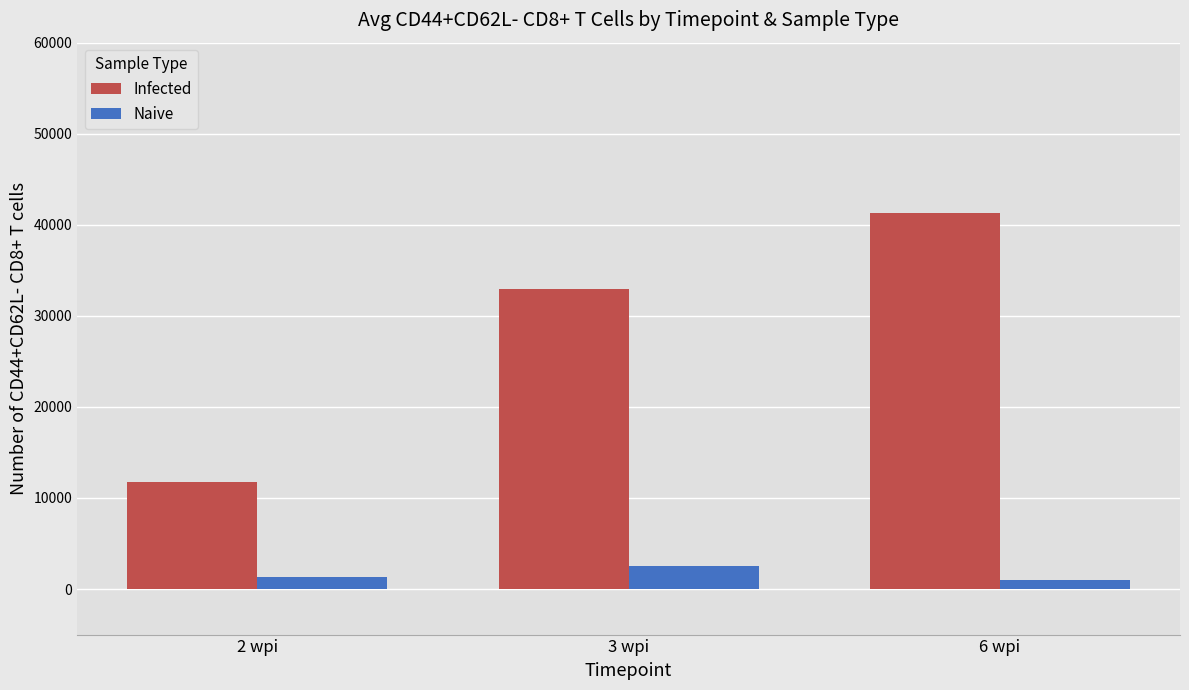

What is the approximate value of Naive at 3 wpi?

2477.8